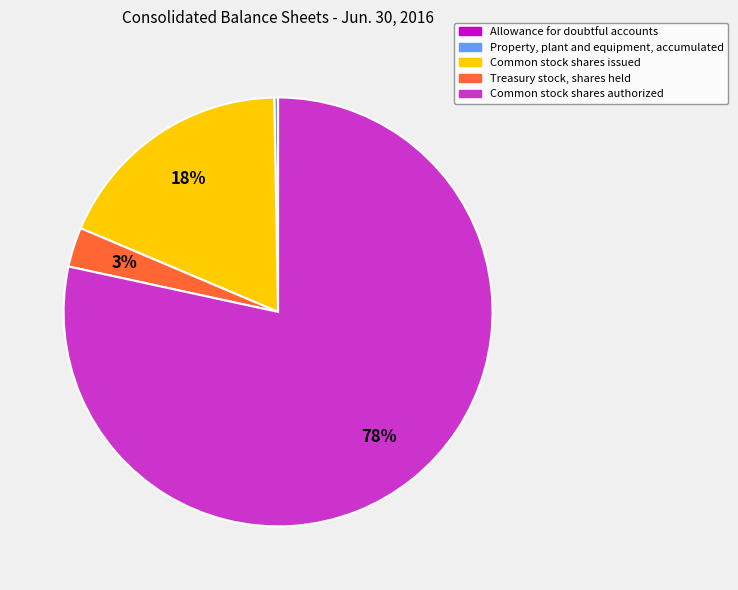

What is the largest slice in the pie chart?

Common stock shares authorized